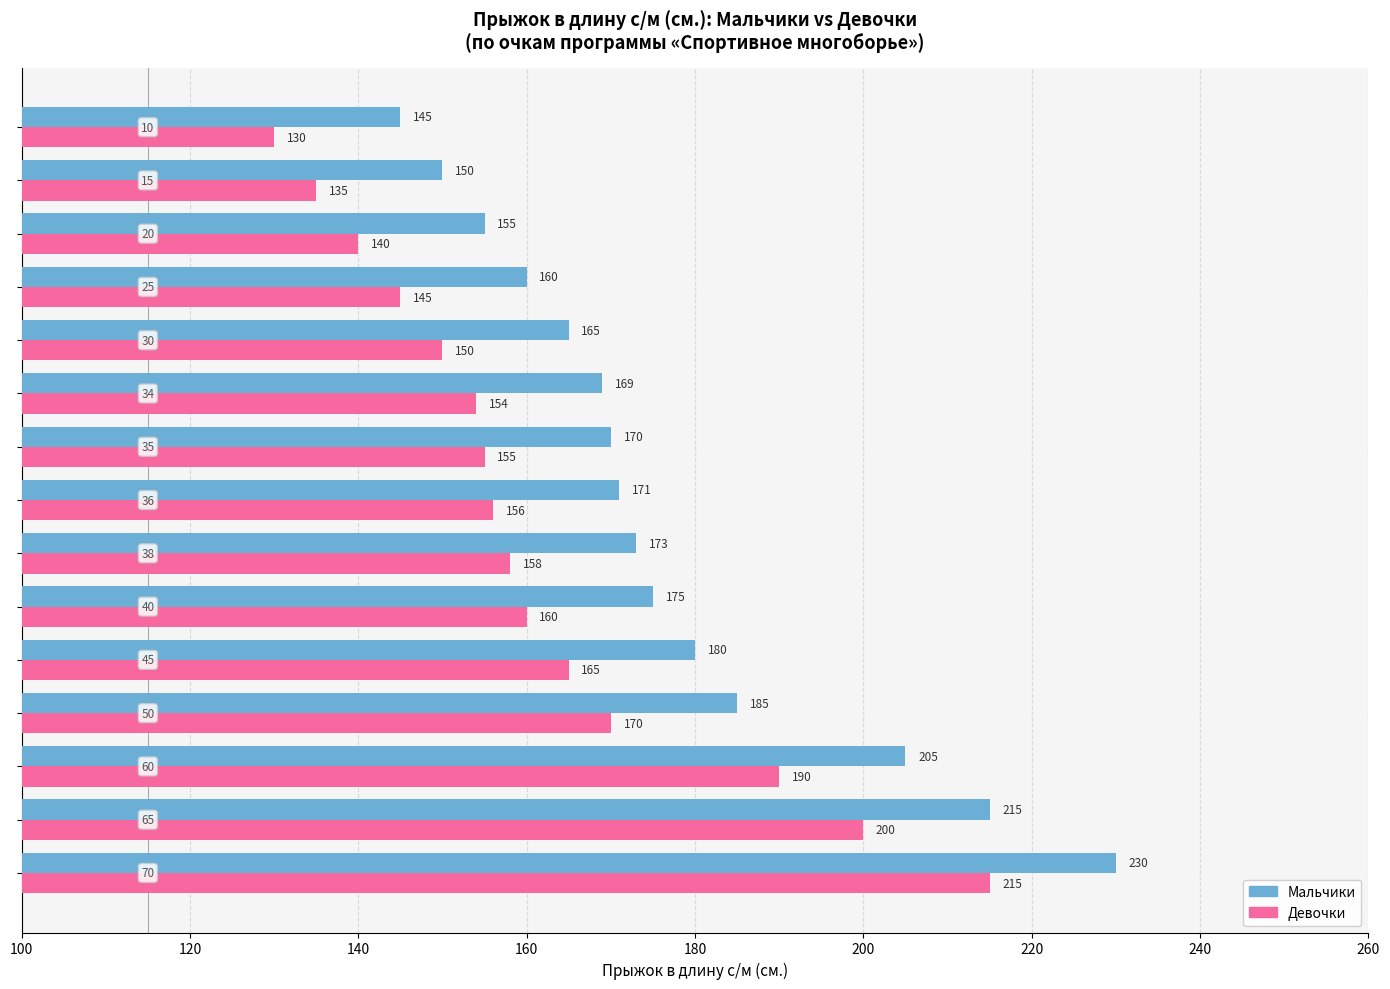

What is the lowest value of the Мальчики series?

145